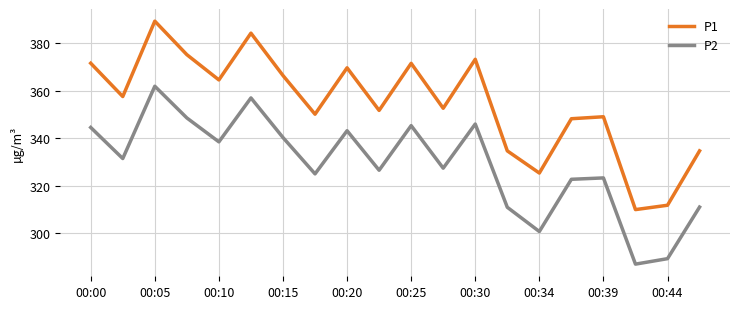

Which series has the largest total across all categories?

P1